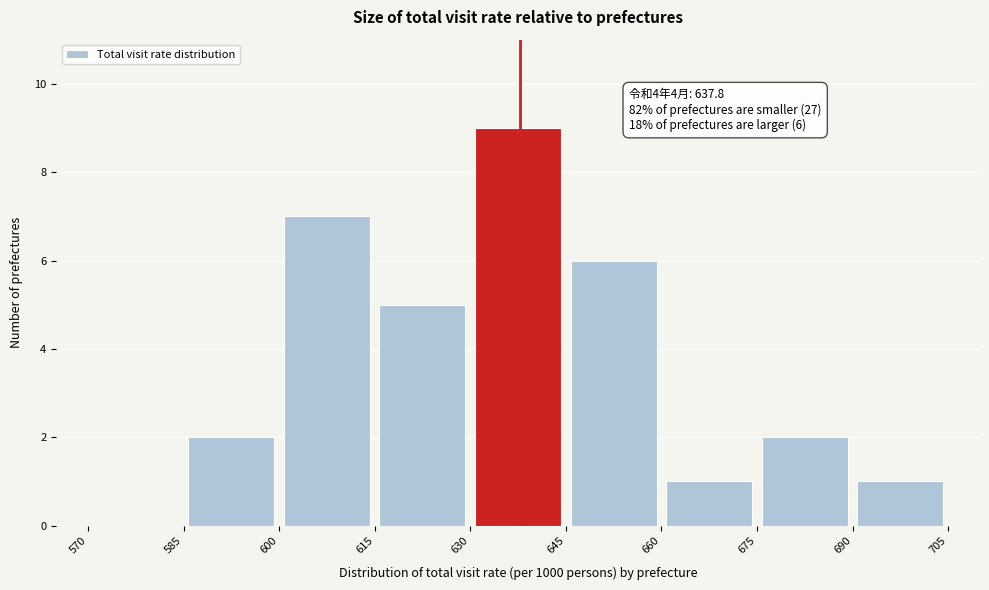

Over which range of the x-axis is the bar tallest?

630 to 645